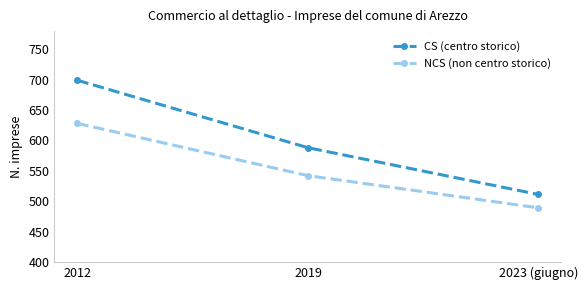

What is the maximum value shown in the chart?

699